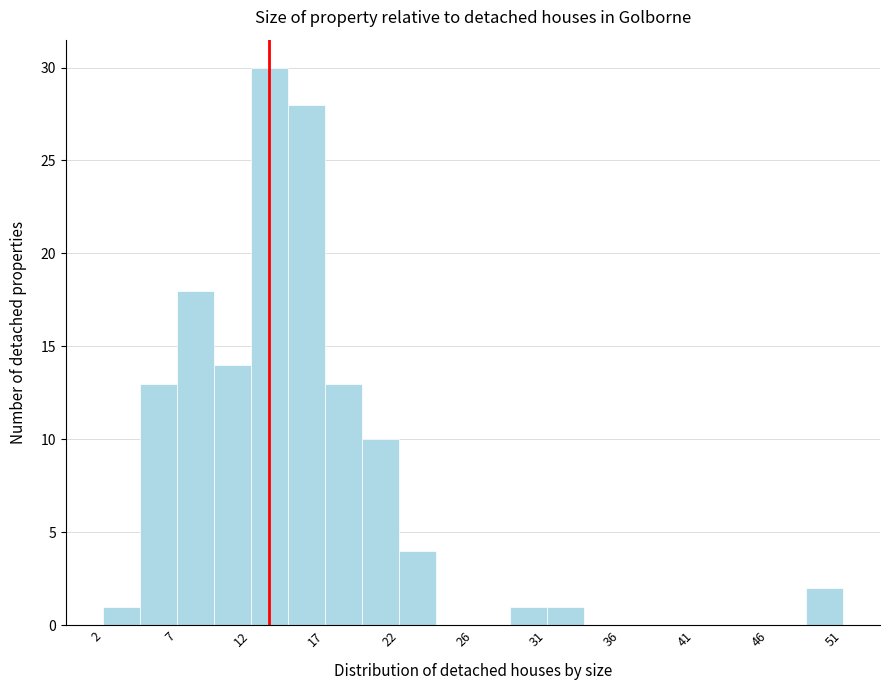

How tall is the bar that spans 16.70 to 19.15 on the x-axis? Neither the bar edges nor the heights are printed on the chart, so give them approximately, as read against the axes.

13